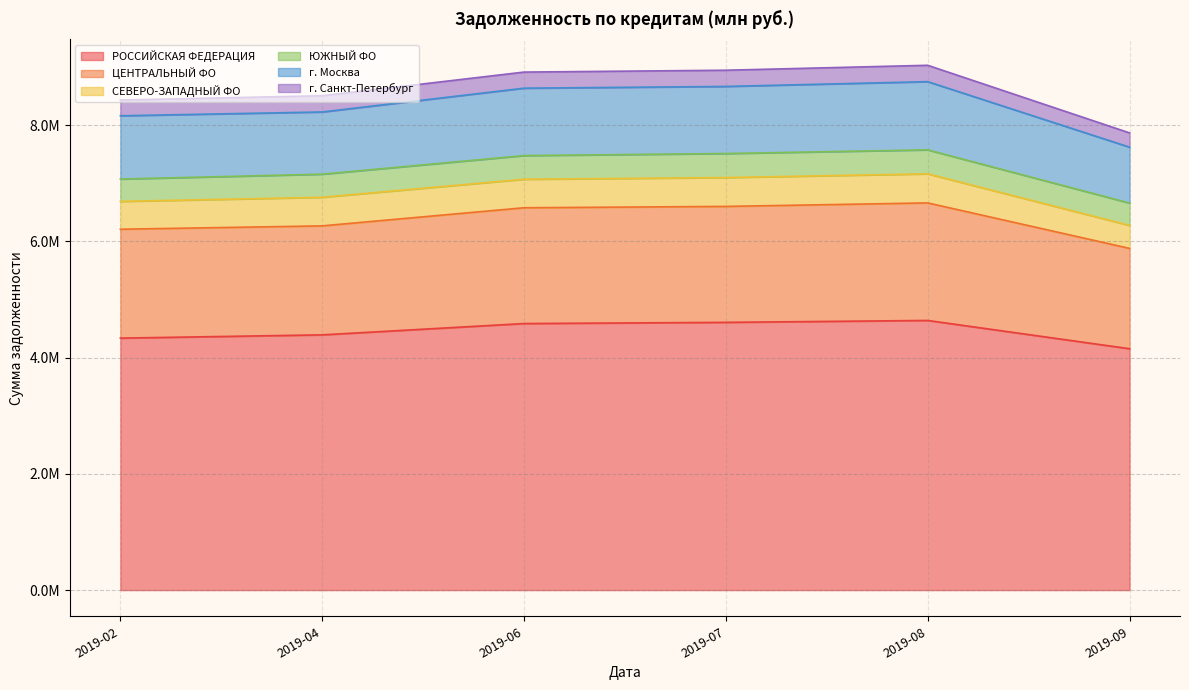

Does the chart have visible grid lines?

Yes